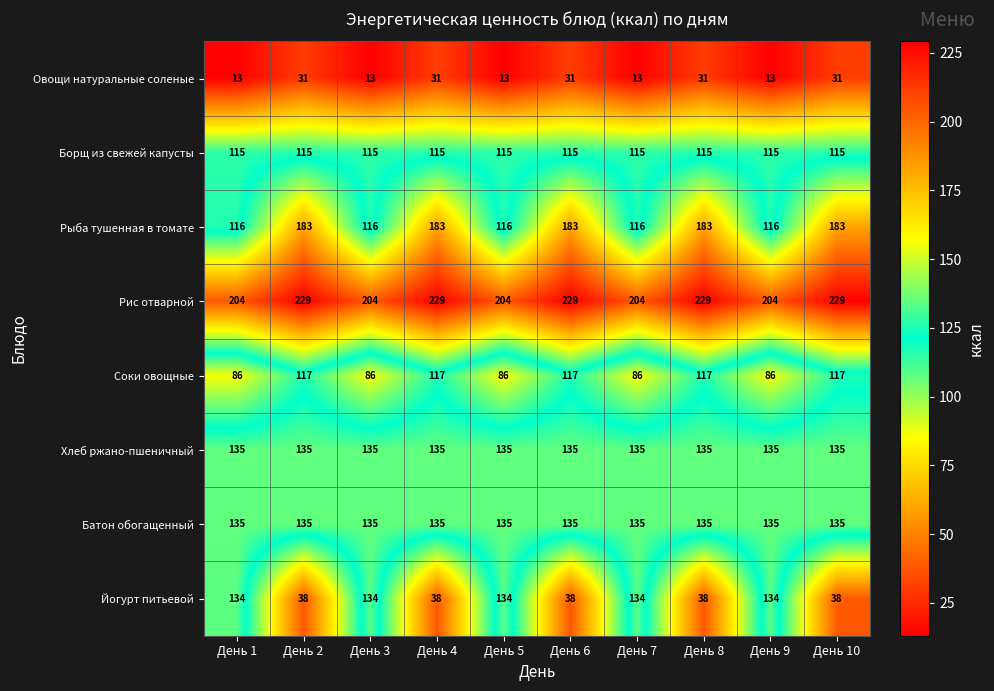

What is the approximate value of Рис отварной at День 5, to the nearest 5?

205